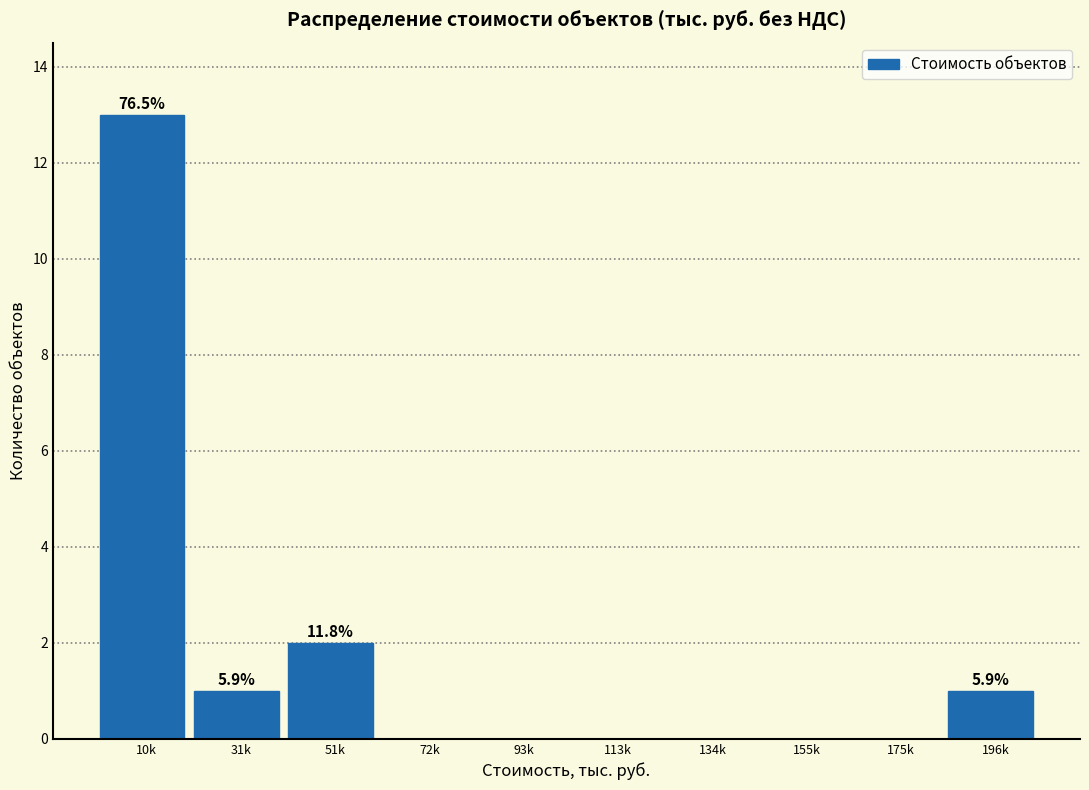

Reading left to right, extract all data points from this chart.

10k=13	31k=1	51k=2	72k=0	93k=0	113k=0	134k=0	155k=0	175k=0	196k=1